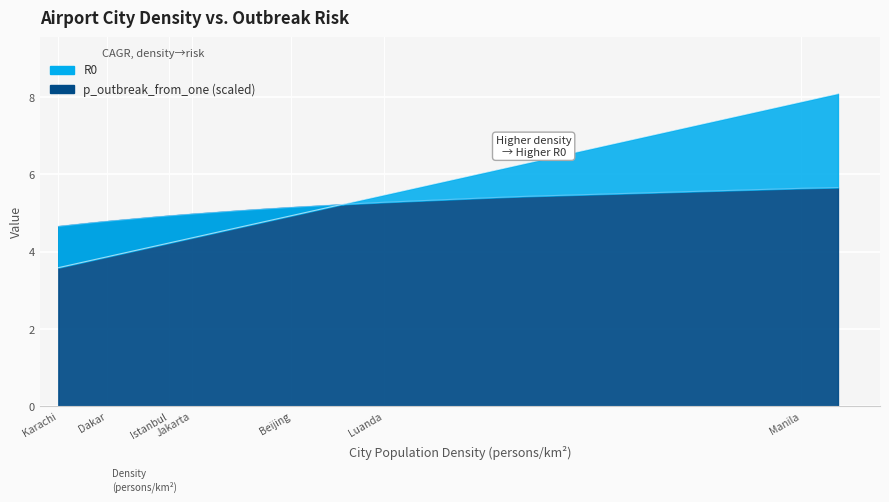

What is the maximum value shown in the chart?

8.1